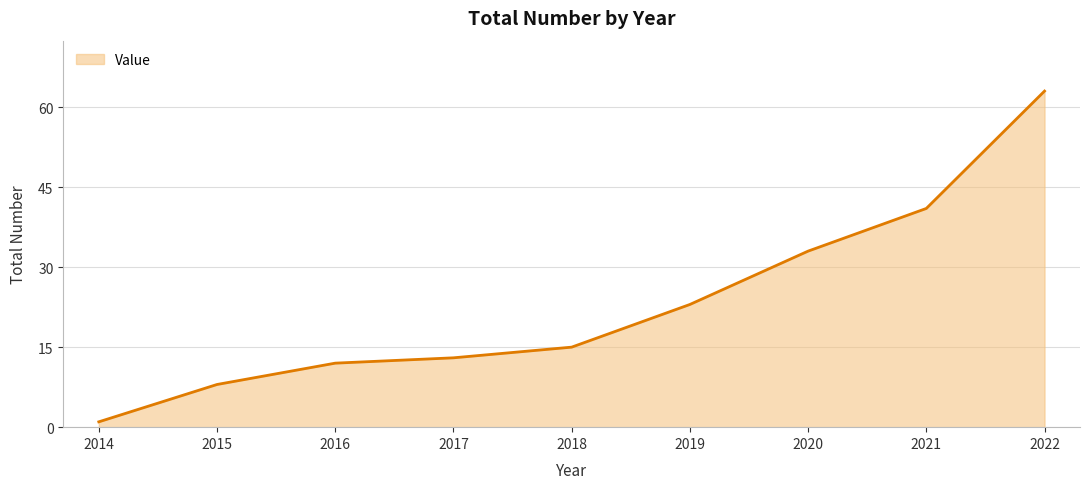

True or false: the data has more than 2 interior local peaks.

False